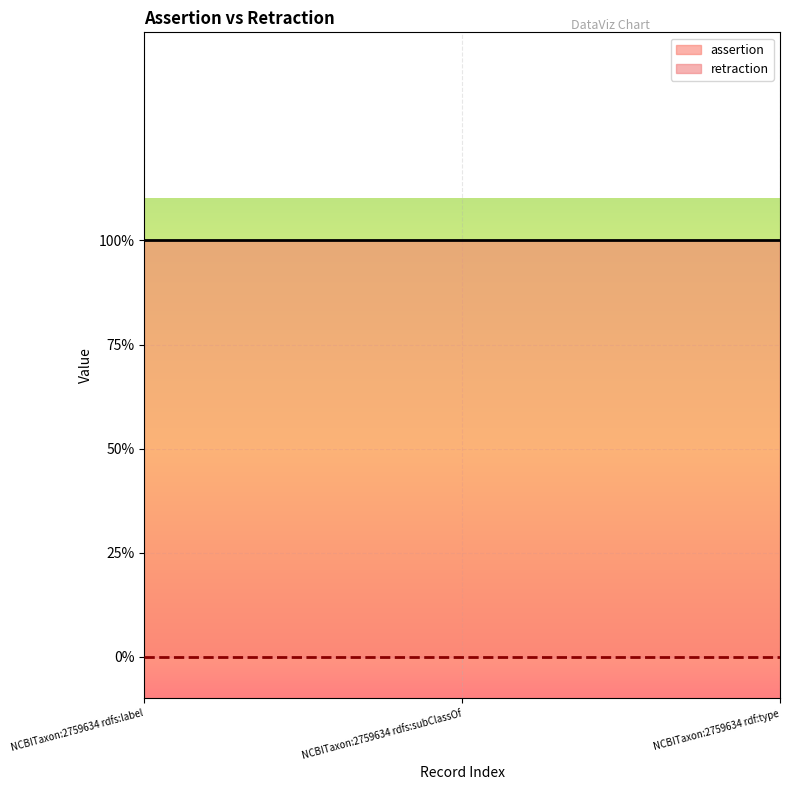

What is the sum of the assertion values at NCBITaxon:2759634 rdfs:subClassOf and NCBITaxon:2759634 rdf:type?

2